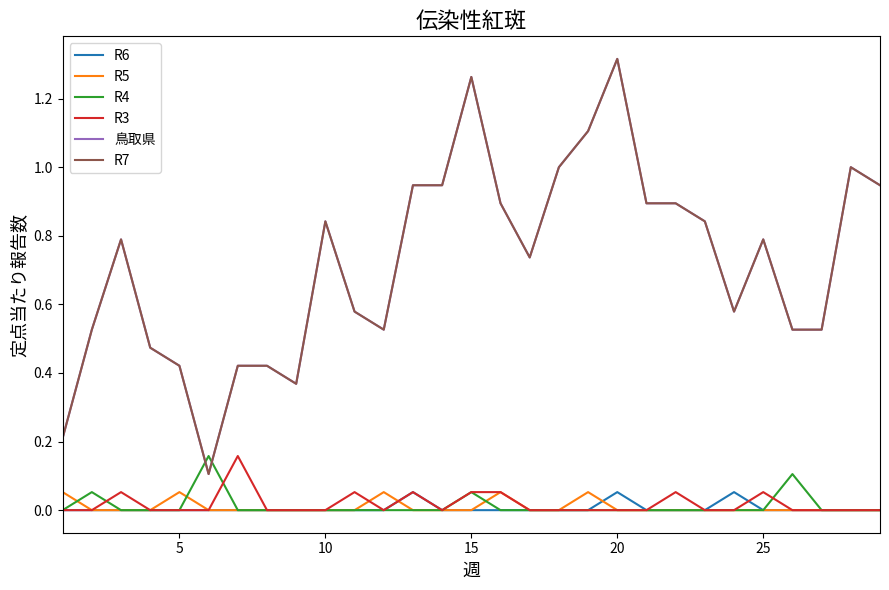

Does the chart have visible grid lines?

No